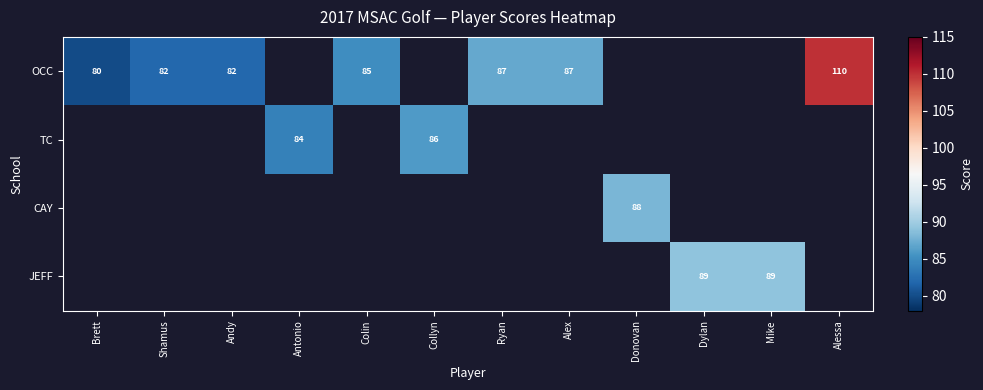

What is the difference between the OCC values at Ryan and Andy?

5